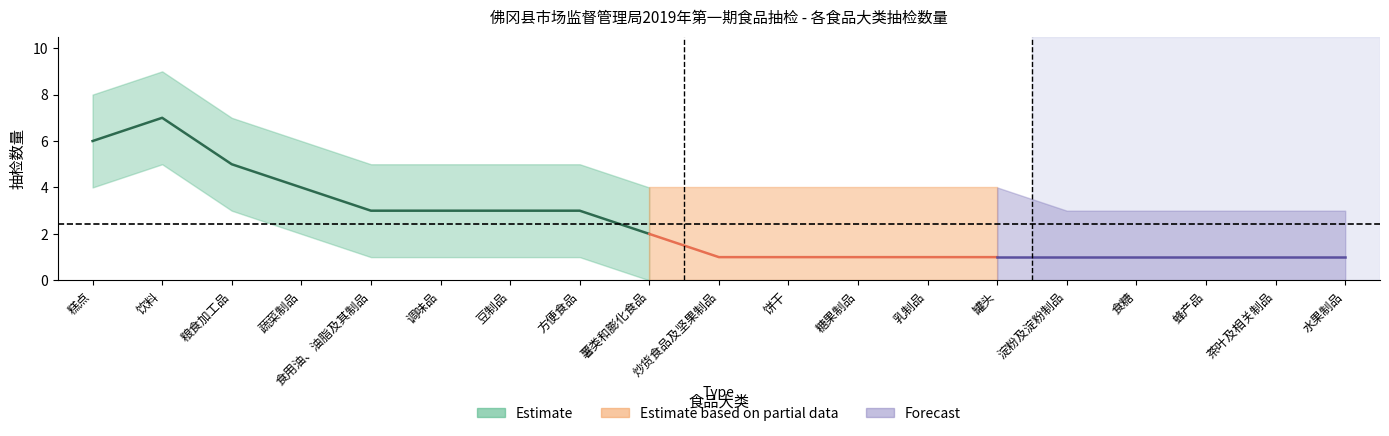

The Estimate_lower series shows 0 at 糖果制品. True or false?

True